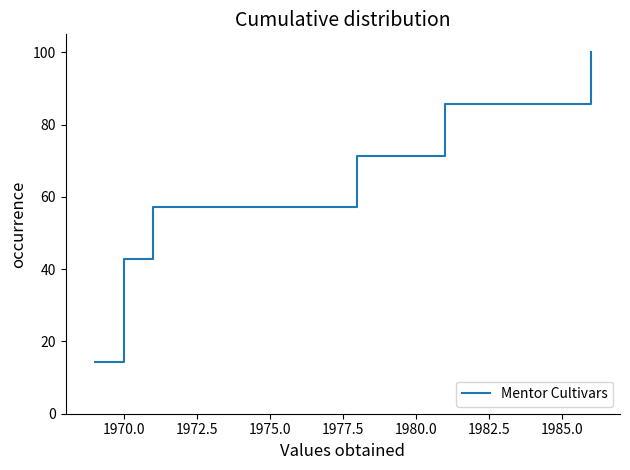

What is the average value?

57.1